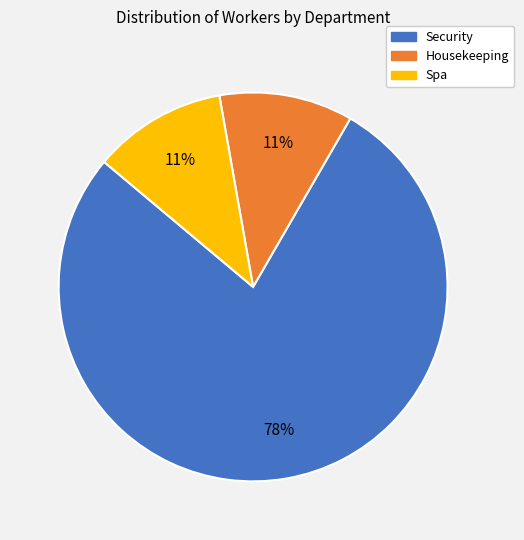

Is there a majority slice in this chart?

Yes